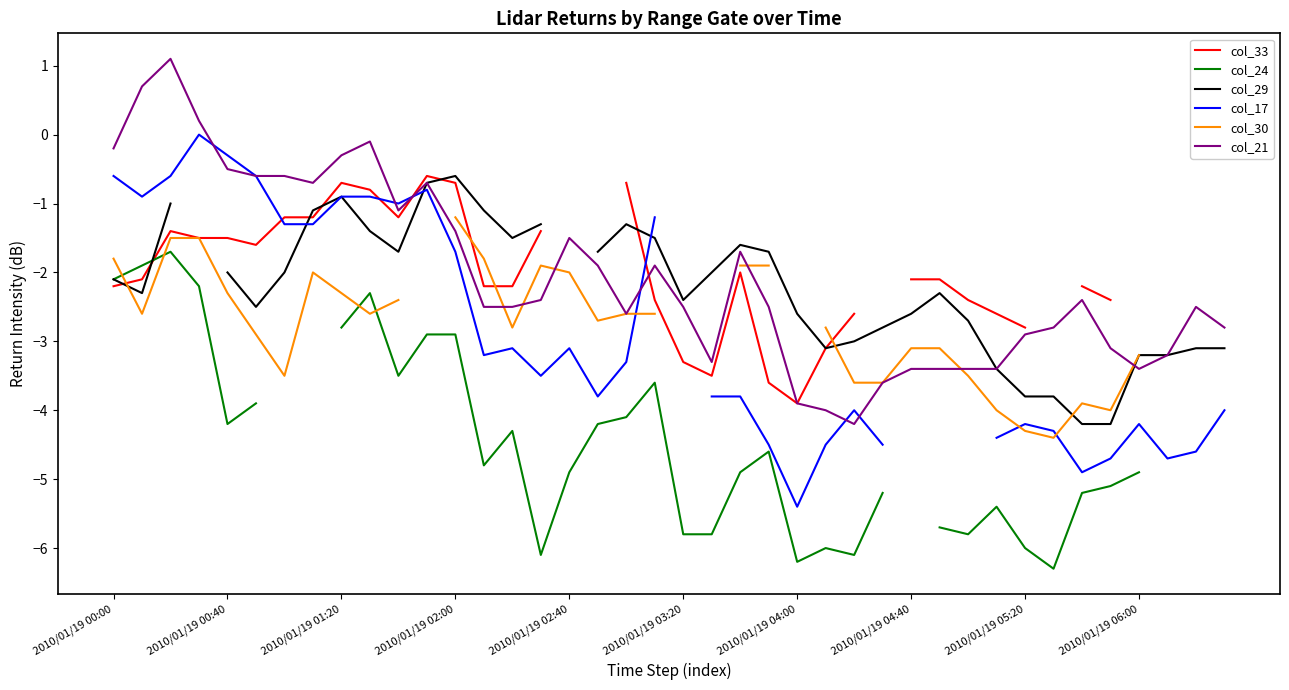

Is it true that col_21 equals -0.5 at 2010/01/19 00:40?

True